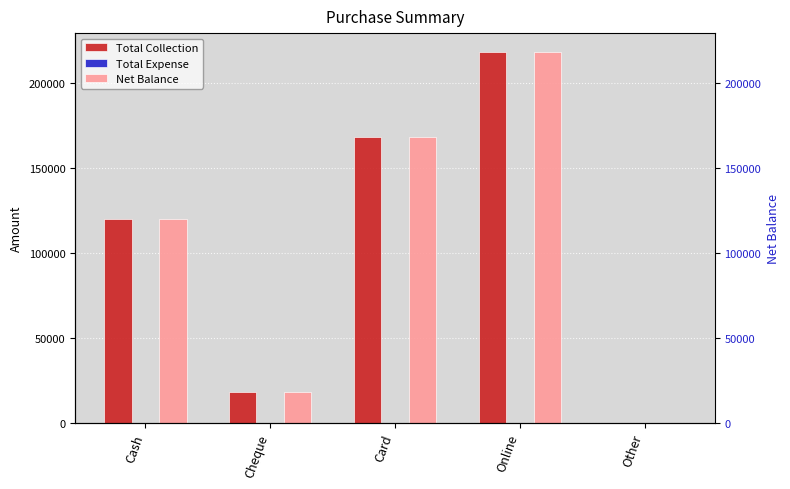

What is the maximum value for Total Collection?

218300